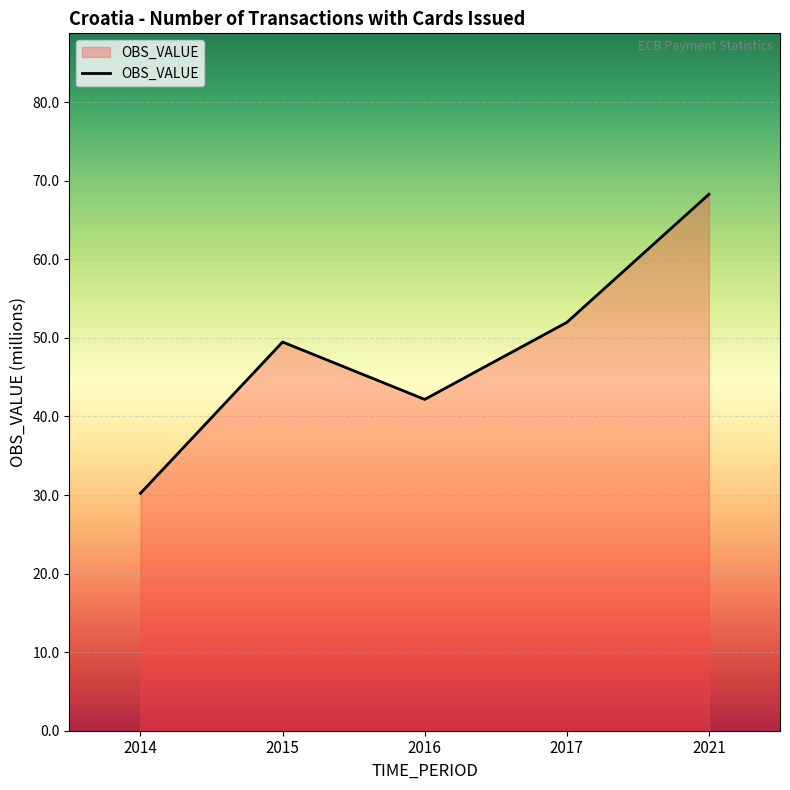

What is the difference between the maximum and minimum values?

38.1